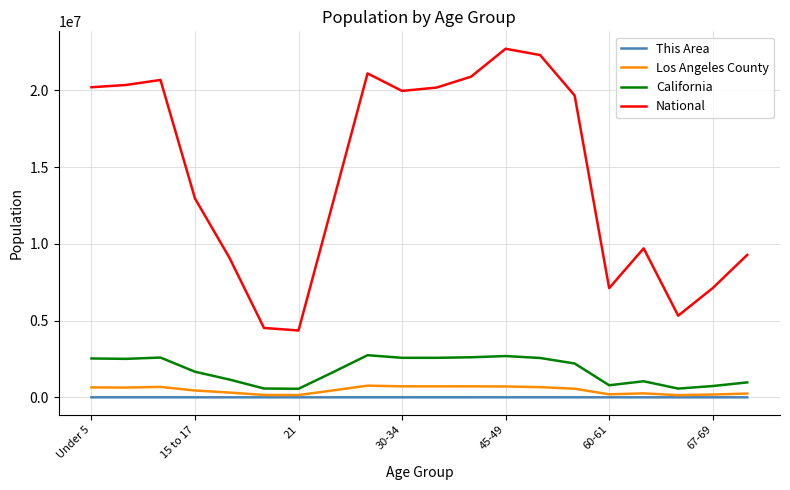

Which series has the largest range (max minus min)?

National